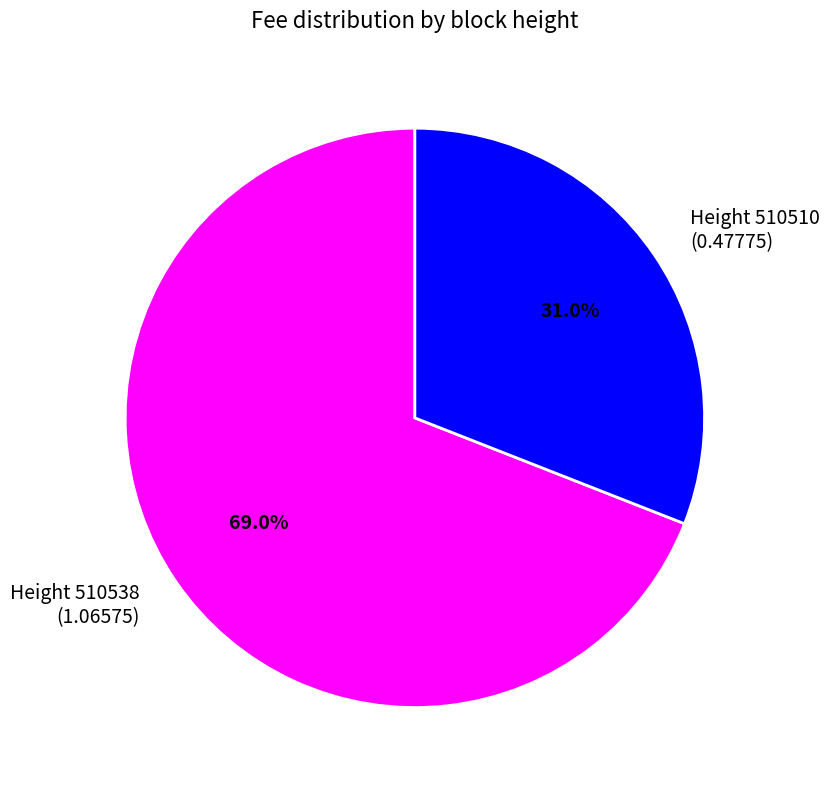

How many segments does this pie chart have?

2